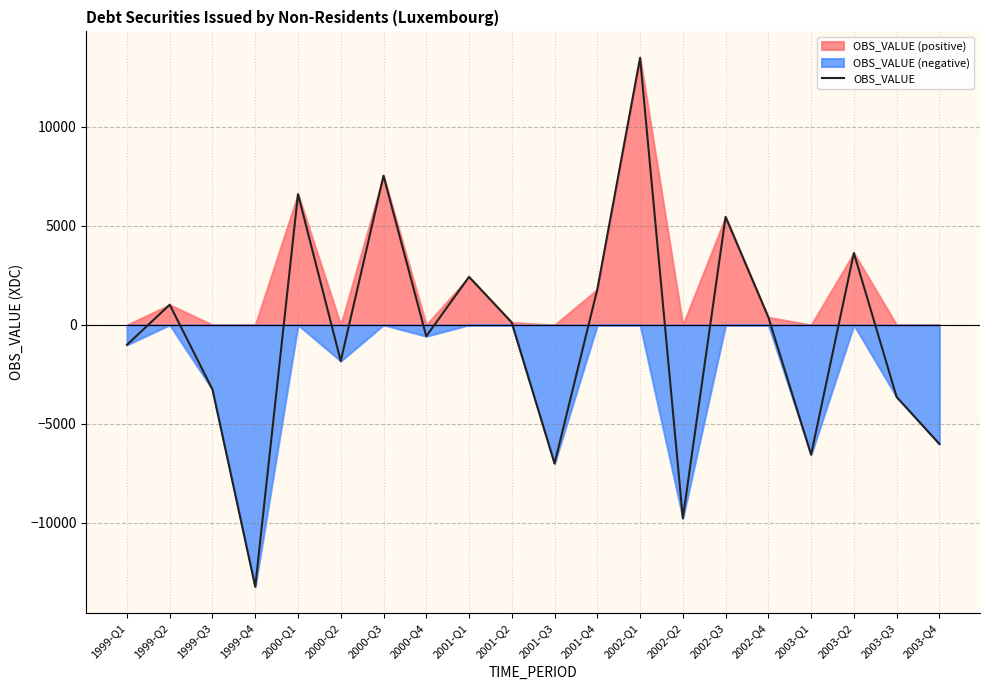

What is the average value?

-520.0